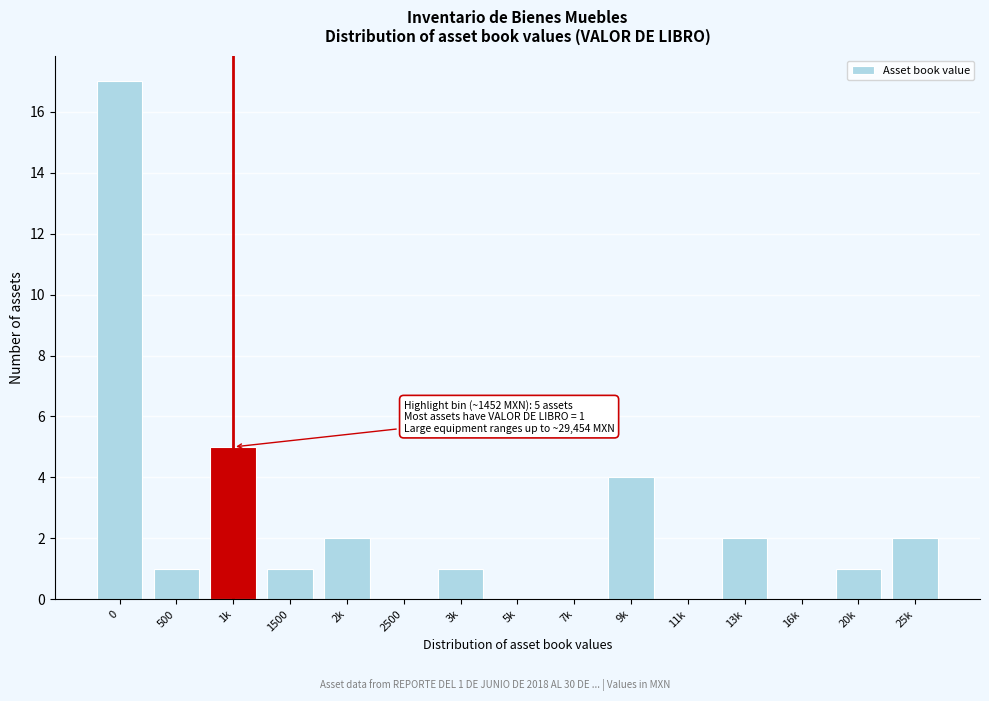

Reading left to right, transcribe all the data shown in this chart.

0=17	500=1	1k=5	1500=1	2k=2	2500=0	3k=1	5k=0	7k=0	9k=4	11k=0	13k=2	16k=0	20k=1	25k=2